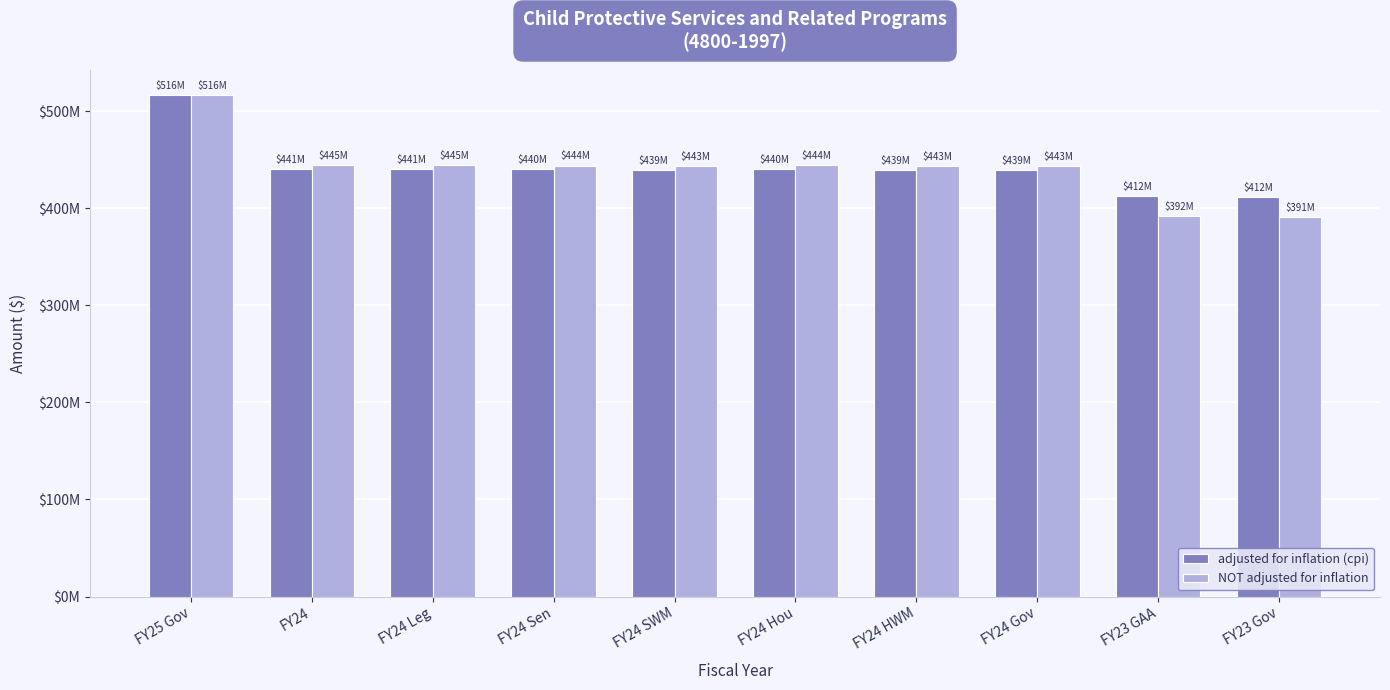

What is the difference between the maximum and minimum values in the adjusted for inflation (cpi) series?

104742454